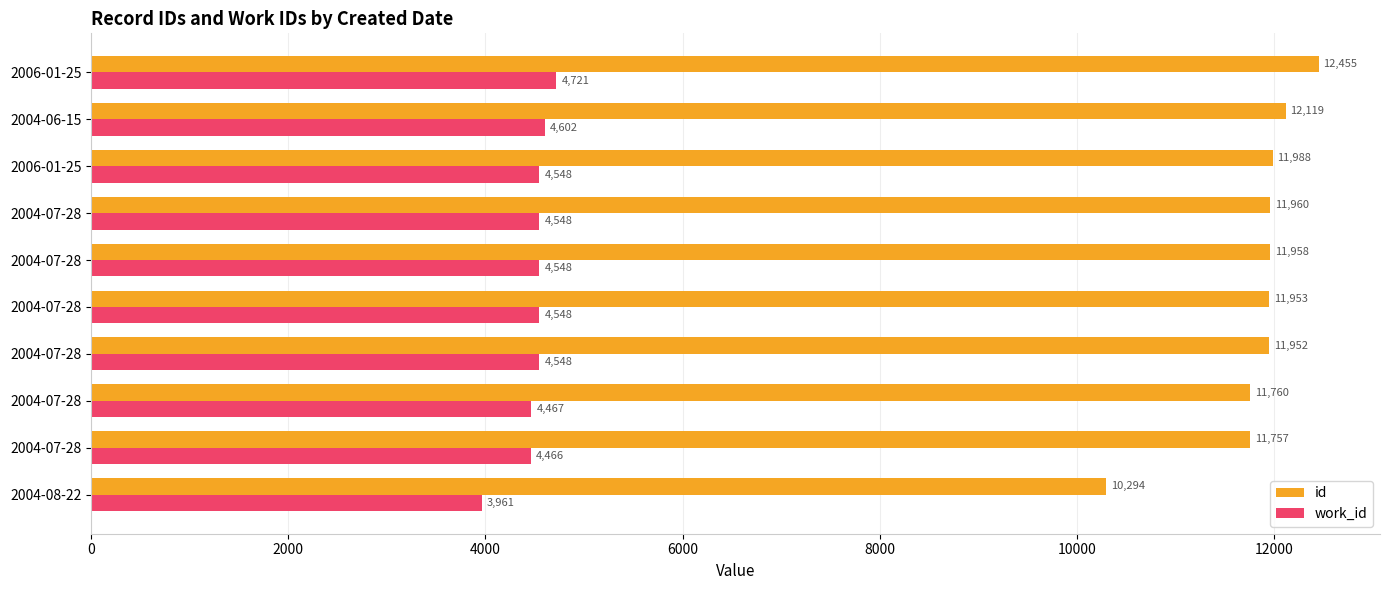

How many data points does each series have?

10